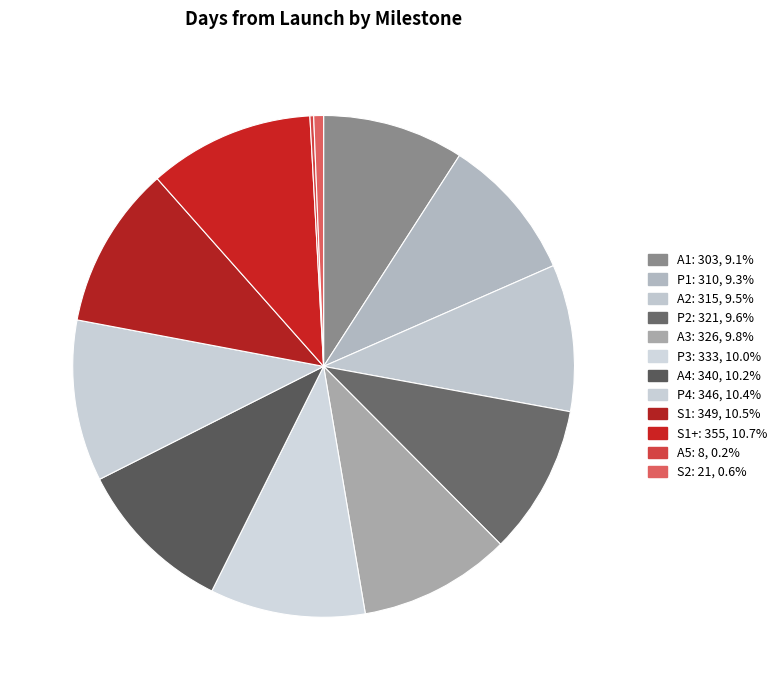

Does any single category account for the majority?

No